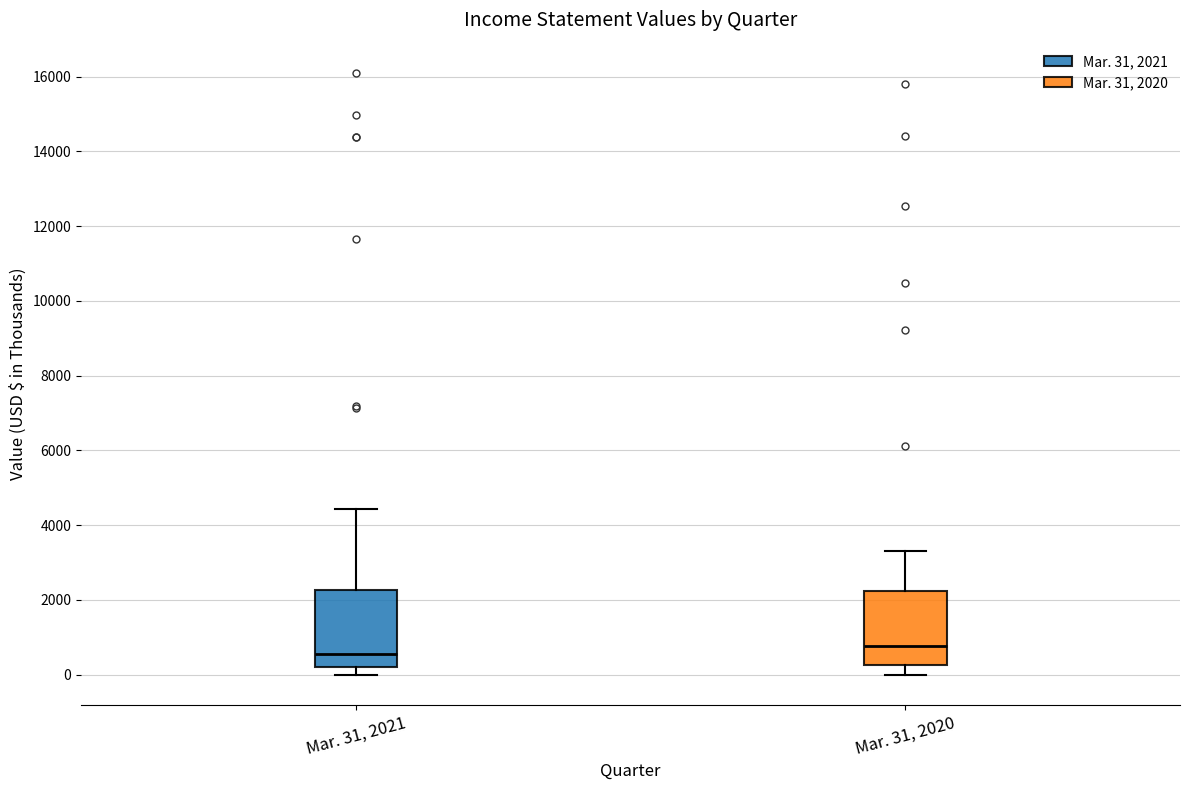

Reading left to right, read every box against the y-axis: the position of its median line, the range the box covers, and the ends of its whiskers. The values are not printed on the chart, so give them approximately, as read against the axis.

Mar. 31, 2021: median 600, box 200 to 2200, whiskers 0 to 4400
Mar. 31, 2020: median 800, box 200 to 2200, whiskers 0 to 3400